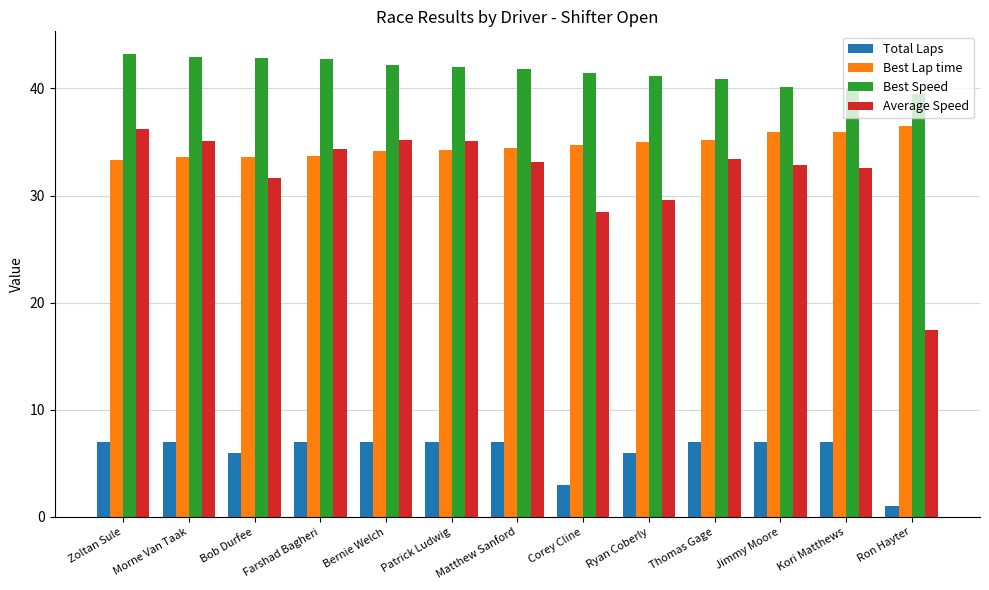

Rank the series at Ryan Coberly from highest to lowest value.

Best Speed, Best Lap time, Average Speed, Total Laps